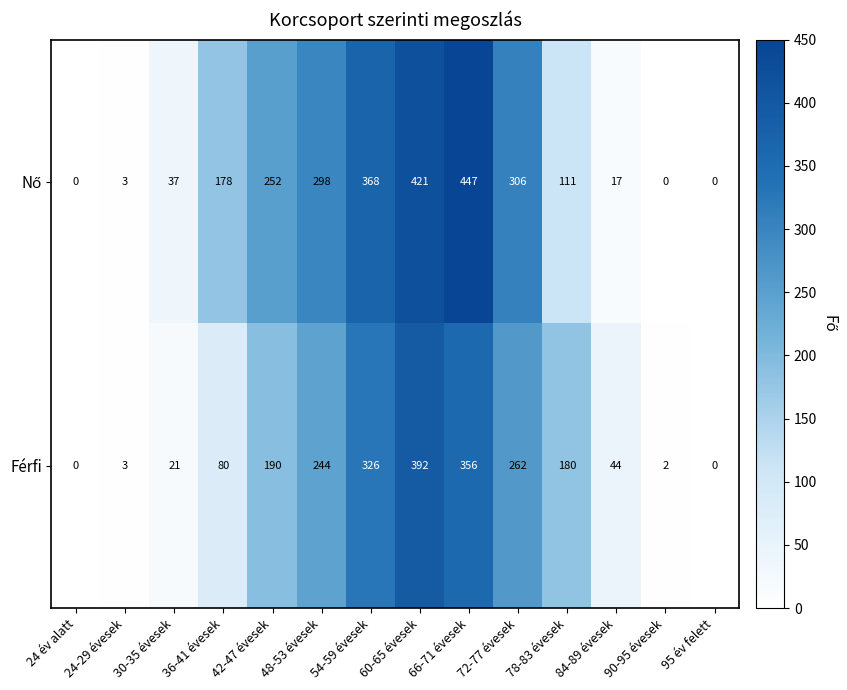

At which category is the sum across all series the highest?

60-65 évesek